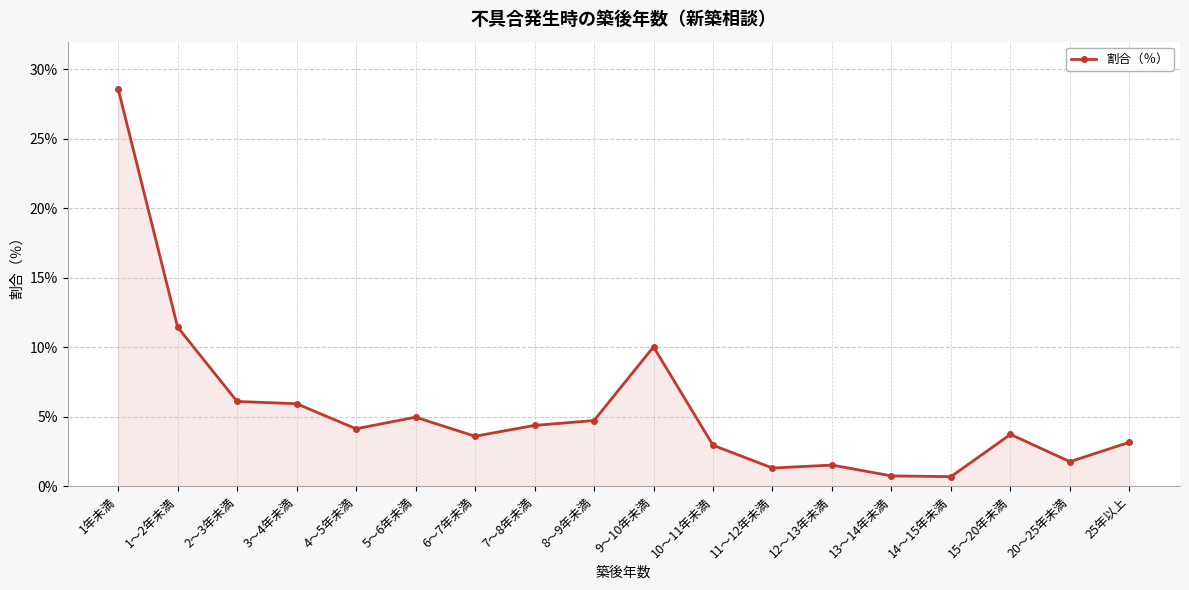

What is the maximum value shown in the chart?

28.6